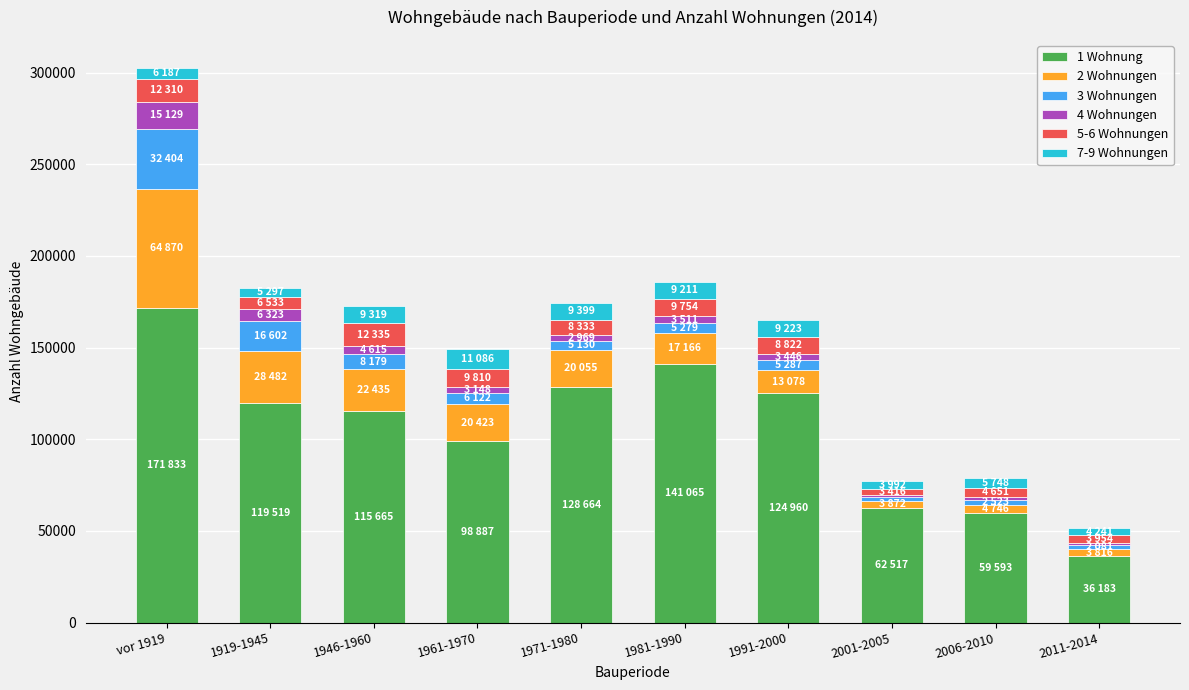

What are all the series names shown in the legend?

1 Wohnung, 2 Wohnungen, 3 Wohnungen, 4 Wohnungen, 5-6 Wohnungen, 7-9 Wohnungen